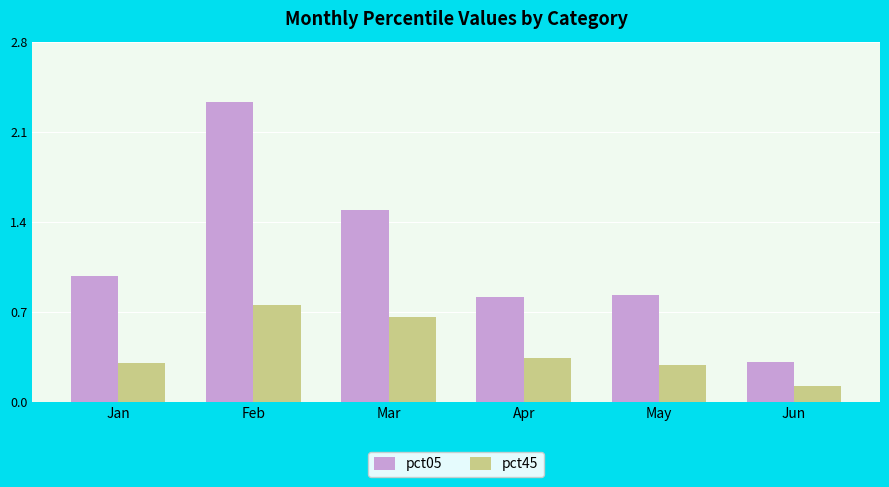

Is it true that pct05 equals 0.5 at May?

False